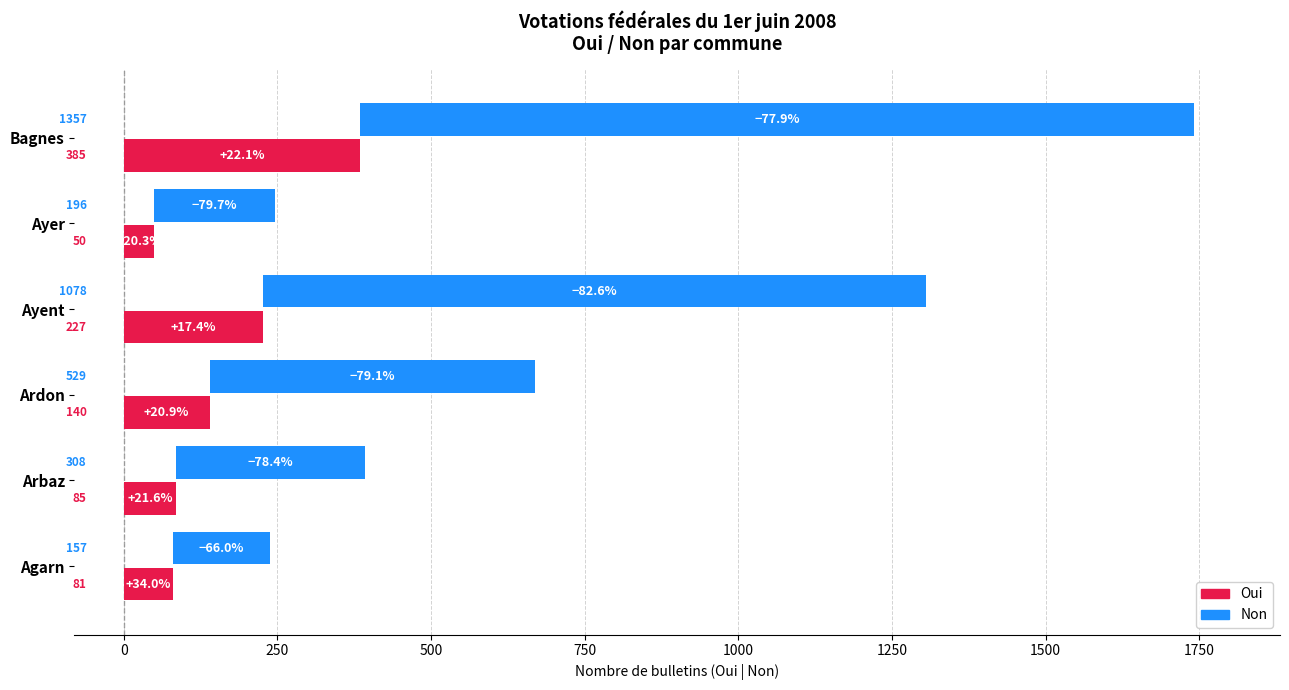

At how many categories does at least one series exceed 331?

3